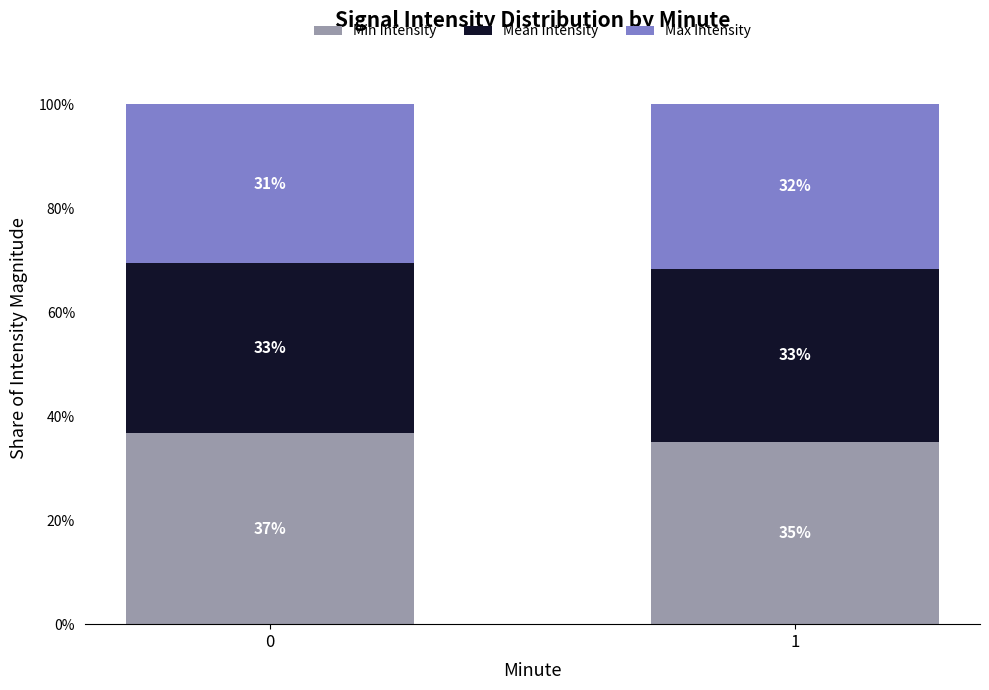

The value of Mean Intensity at 1 is 19.1. True or false?

False